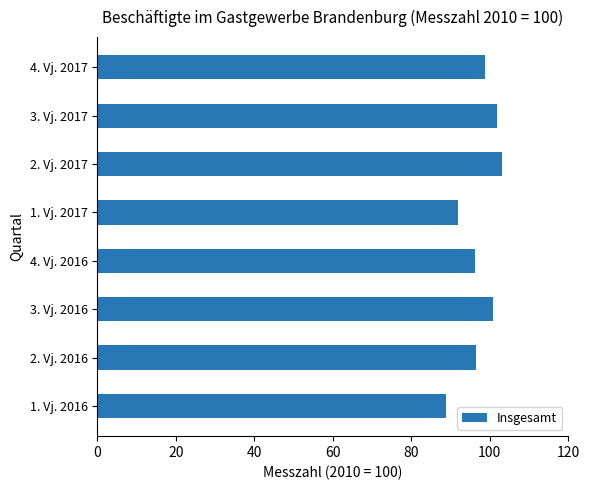

What is the ratio of the value at 2. Vj. 2016 to the value at 1. Vj. 2016?

1.1